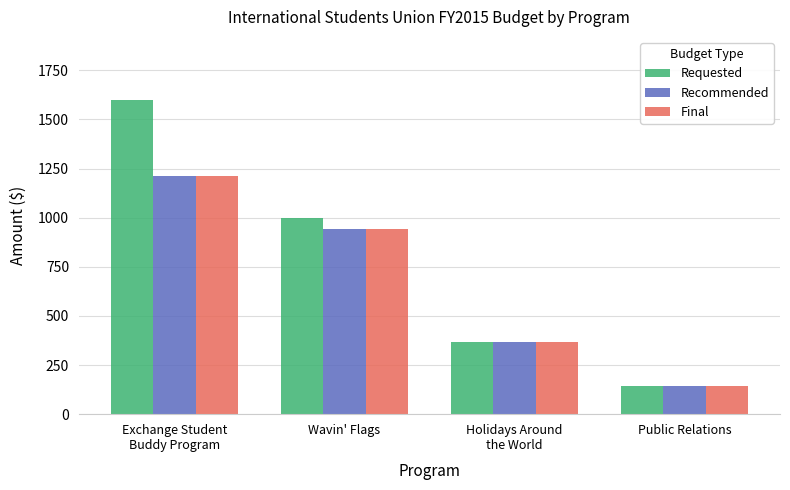

Reading left to right, list all the values displayed in this chart.

Requested: 1600	1000	365	145
Recommended: 1210	940	365	145
Final: 1210	940	365	145